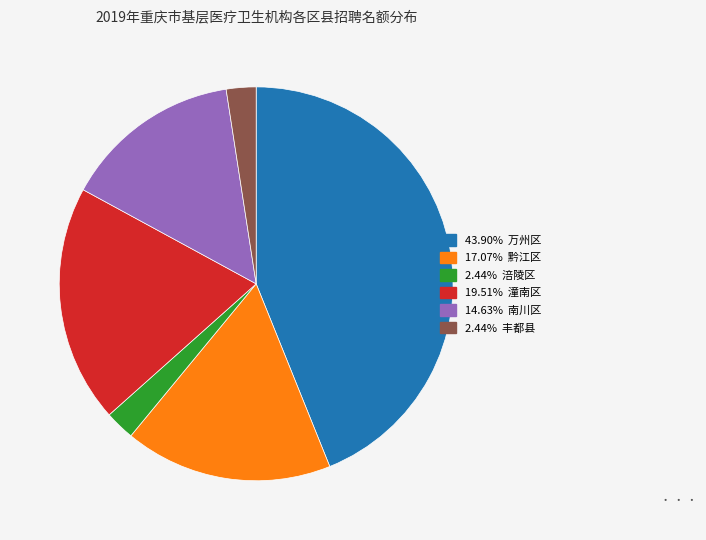

How many segments does this pie chart have?

6